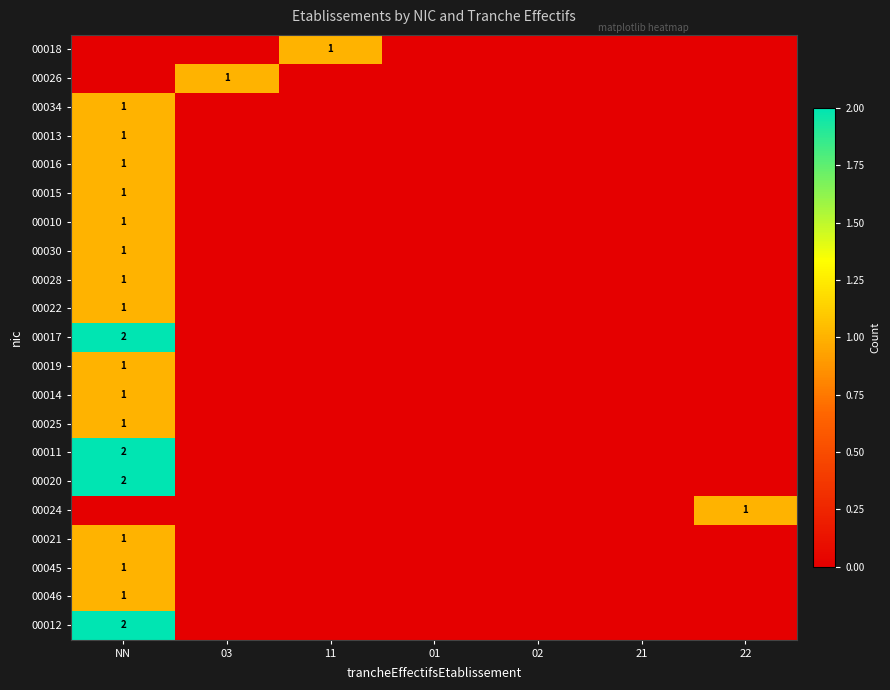

The 00012 series shows 1 at NN. True or false?

False